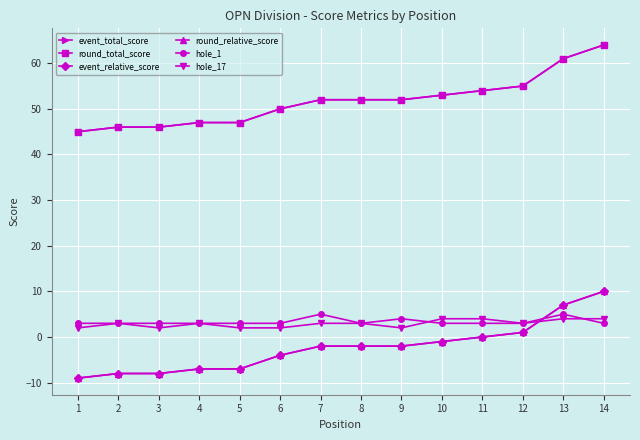

Does the chart have visible grid lines?

Yes